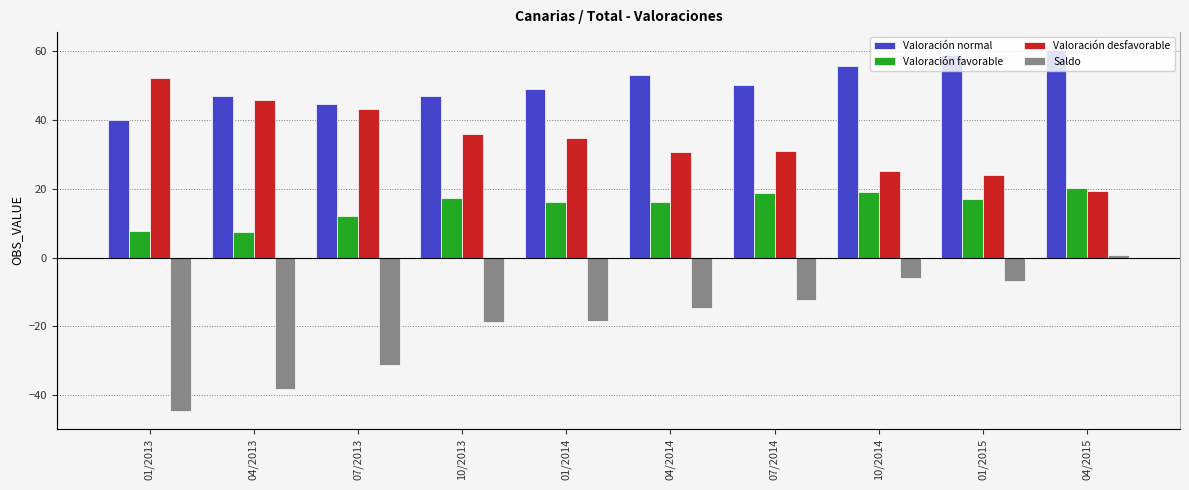

Which series has the largest total across all categories?

Valoración normal